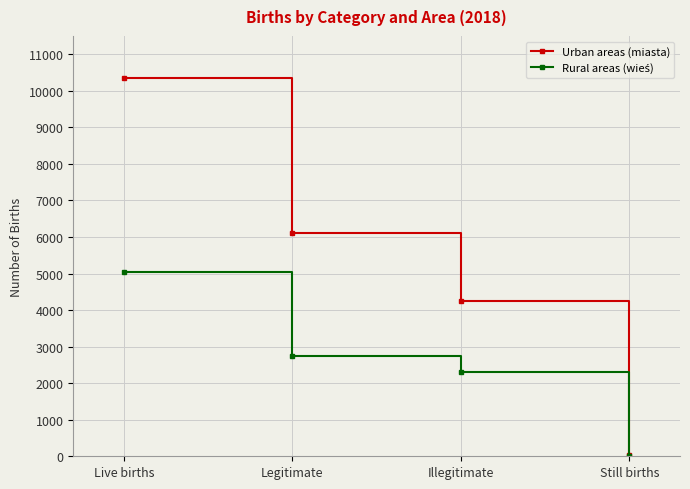

Which category has the lowest value across all series?

Still births